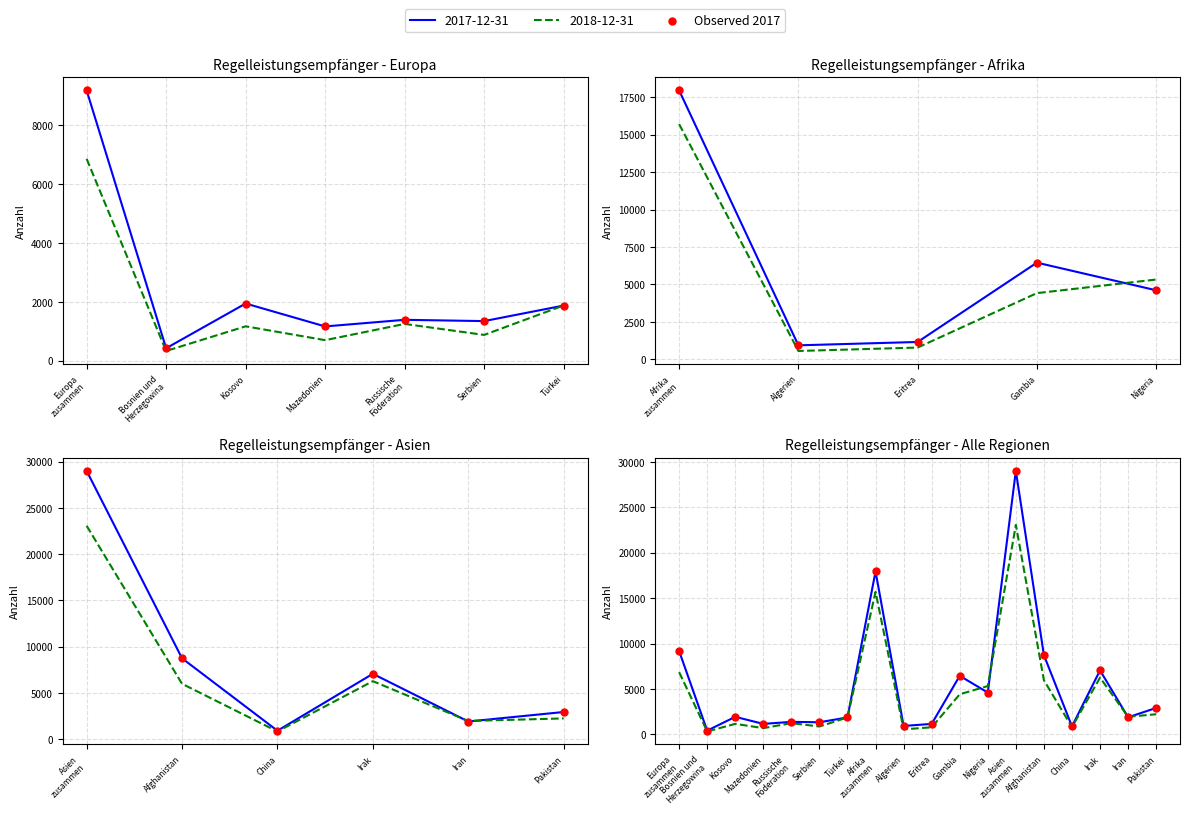

Approximately how many times larger is the value at Asien zusammen compared to Gambia?

4.5